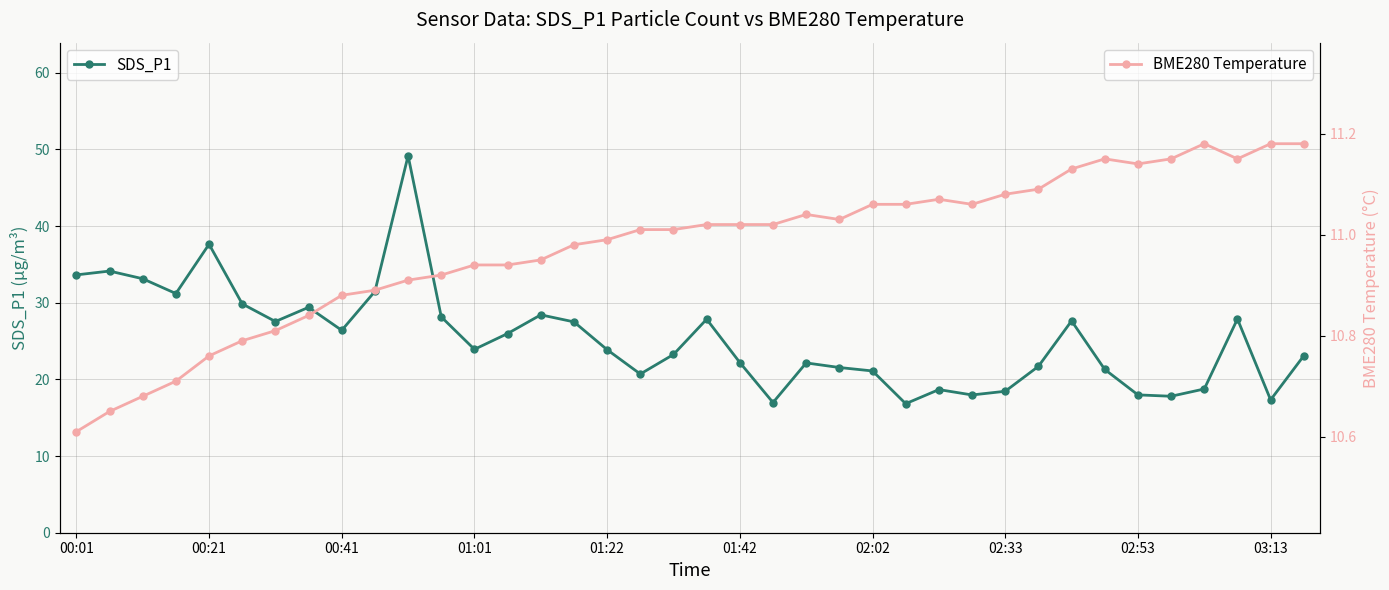

At which label does SDS_P1 first exceed 23?

00:01